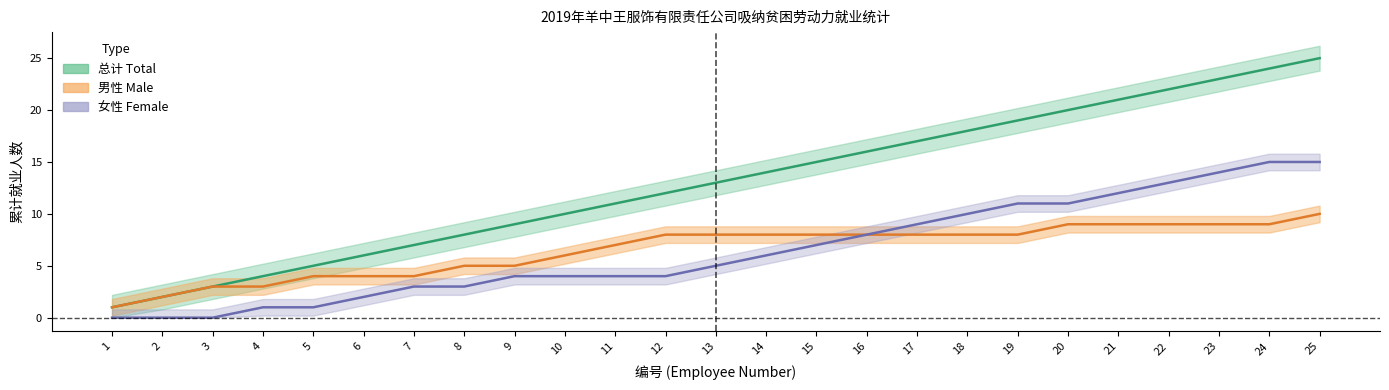

What is the difference between the second highest and second lowest values in the 男性 (Male) series?

7